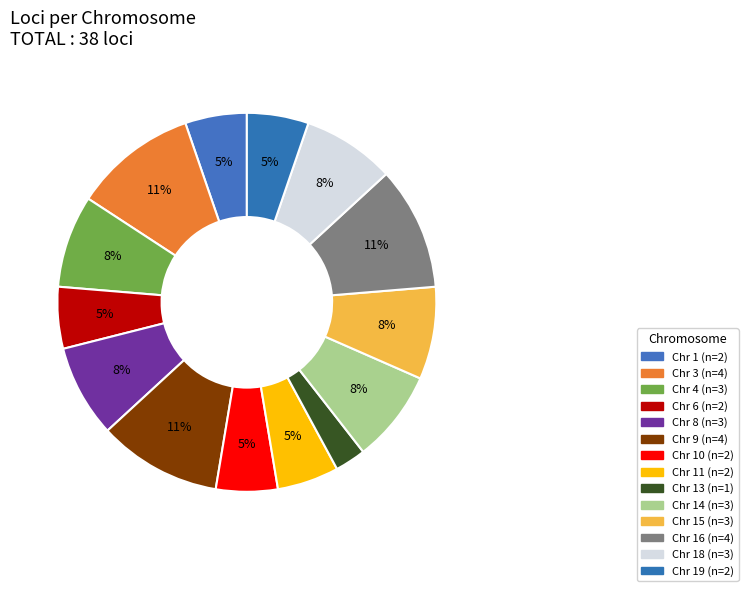

How many slices are in this pie chart?

14